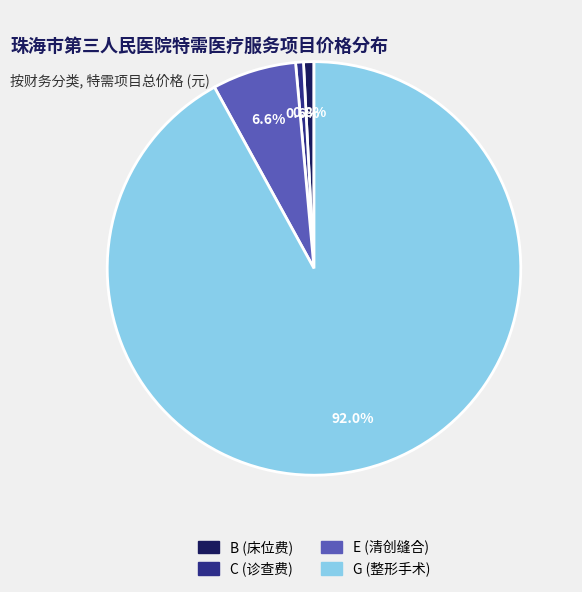

Is there a majority slice in this chart?

Yes